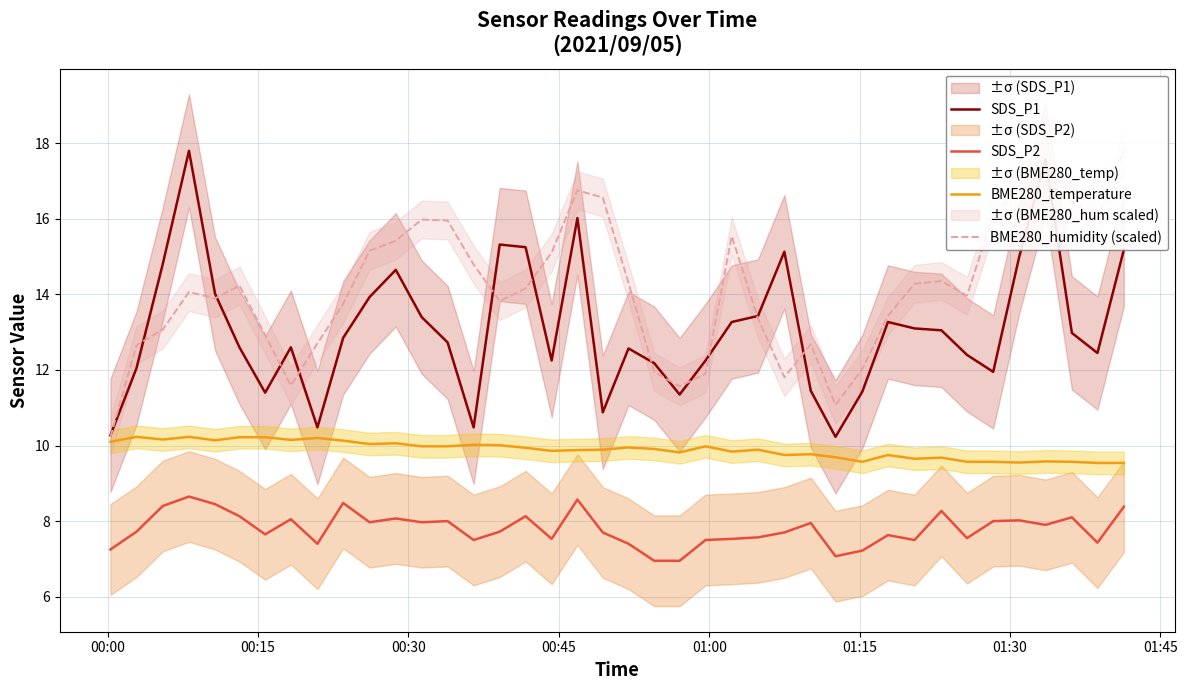

What is the maximum value for BME280_temperature?

10.2